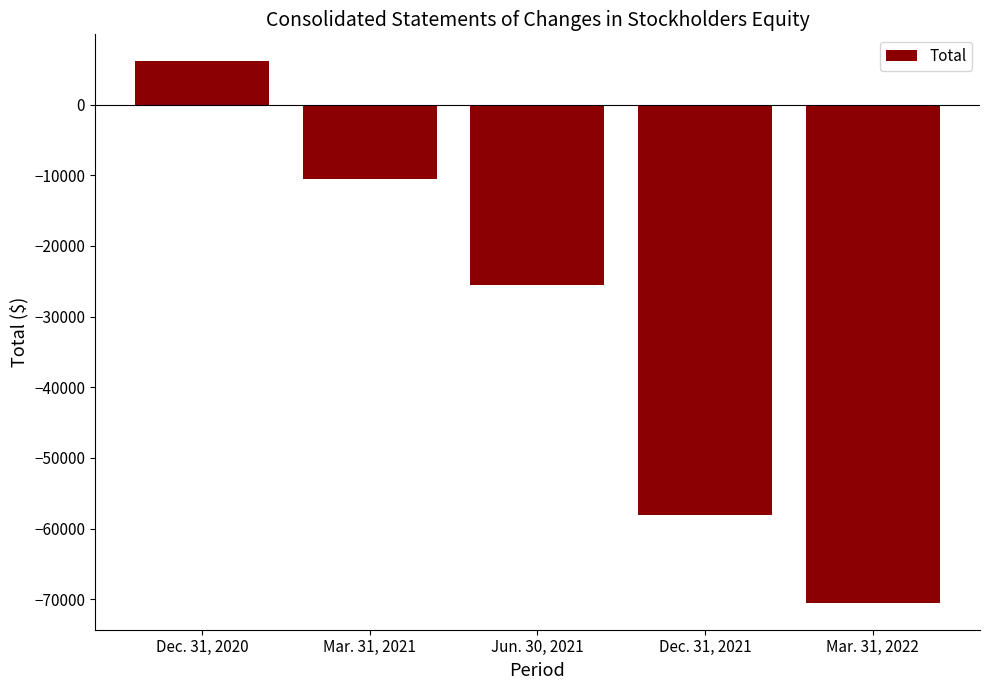

How many values are below zero?

4